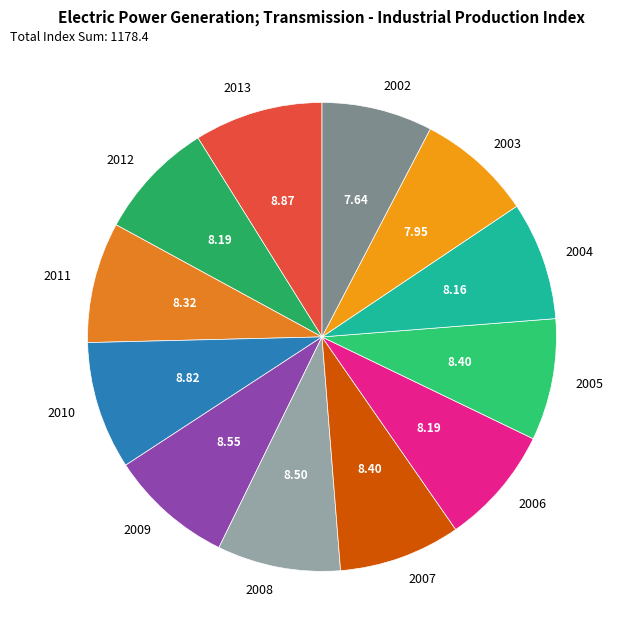

Does 2008 represent more than half of the total?

No